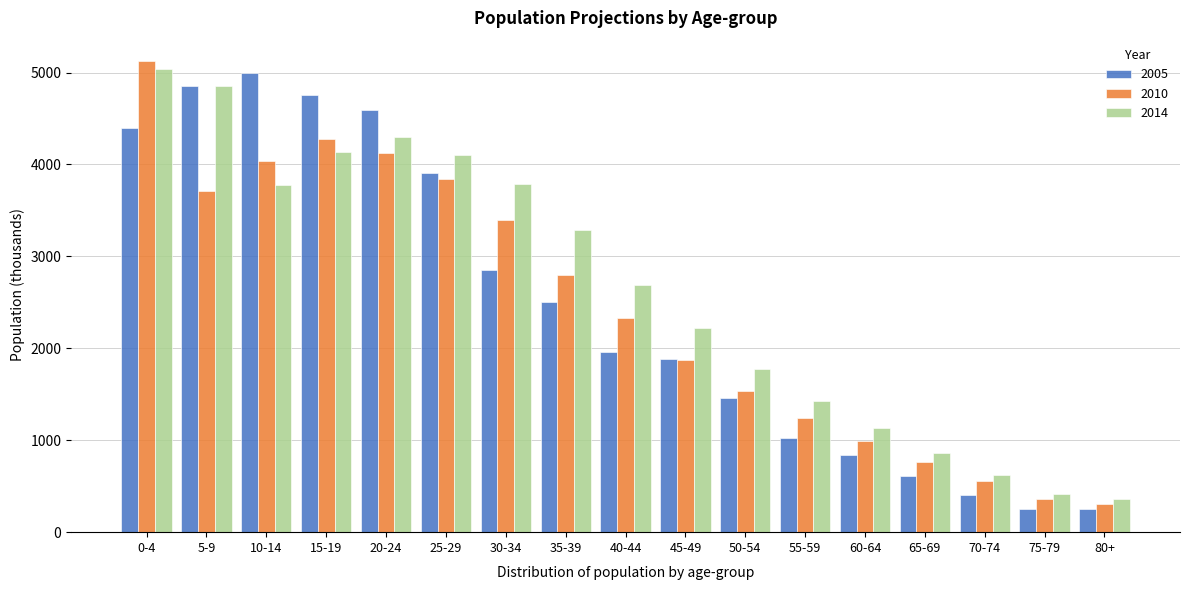

What is the smallest value displayed?

250